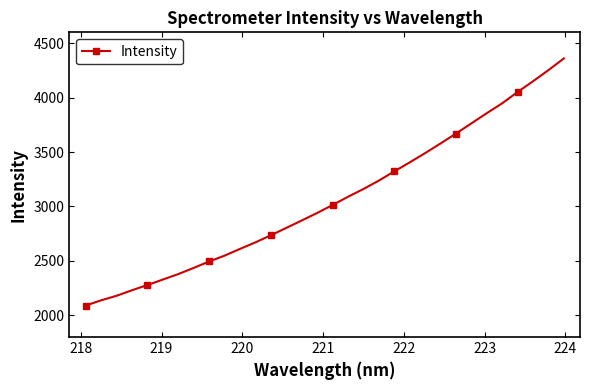

What is the greatest value displayed?

4360.2